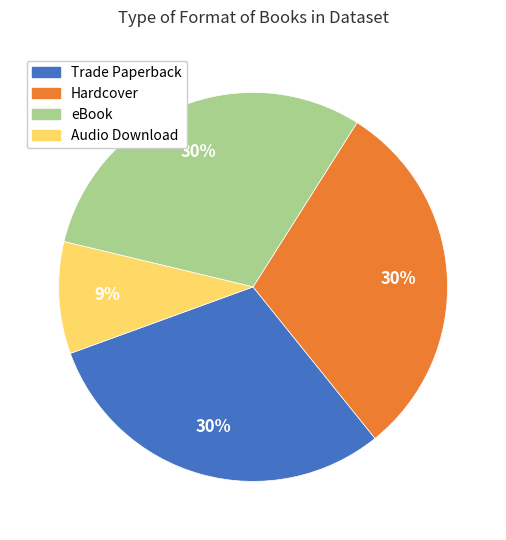

Is the sum of Audio Download and eBook greater than half?

No